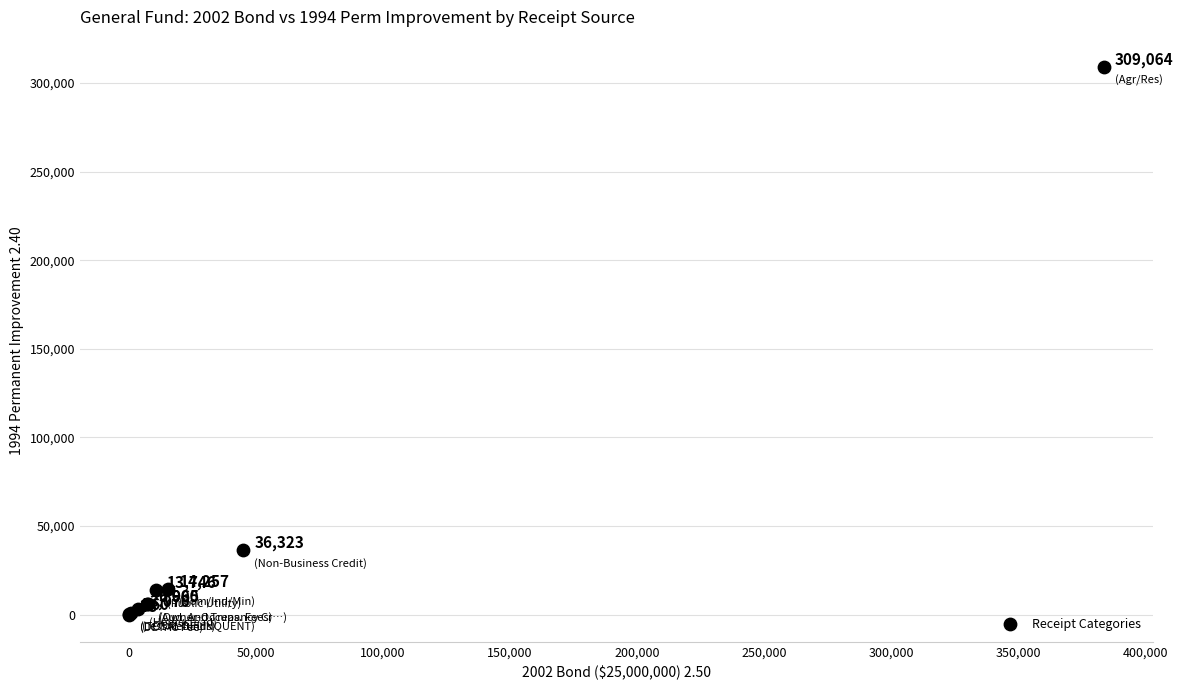

What Y value in the scatter plot is closest to 154535?

36322.6